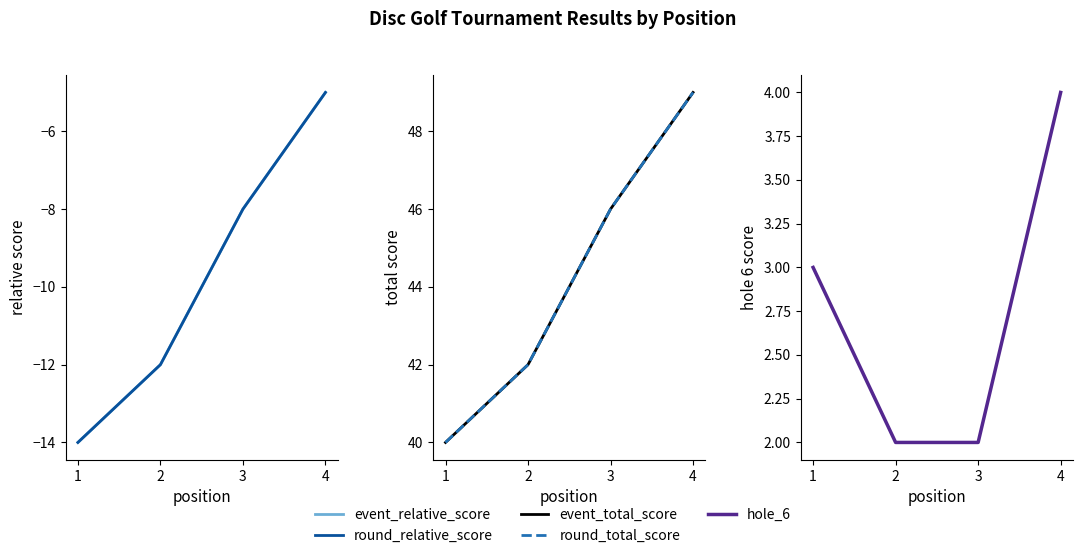

Count the event_total_score values in the range 42 to 49.

3